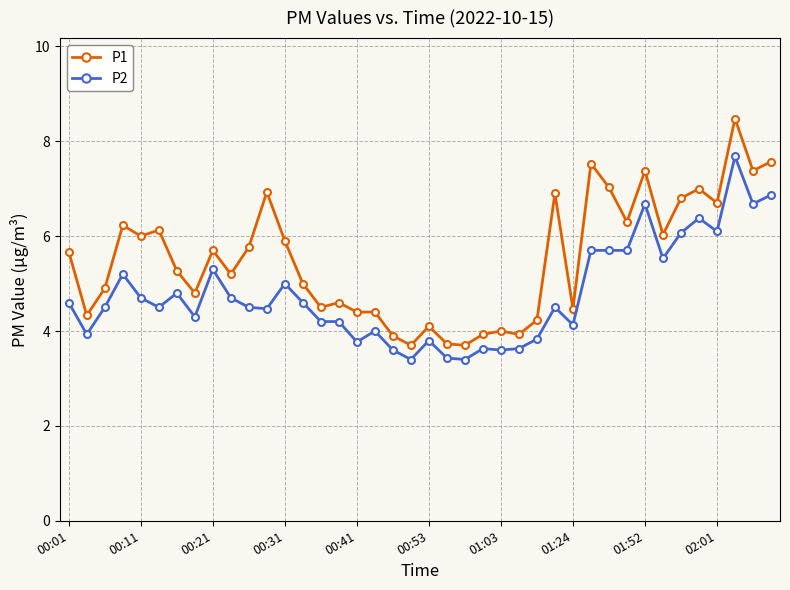

True or false: P2 and P1 cross at least once.

False